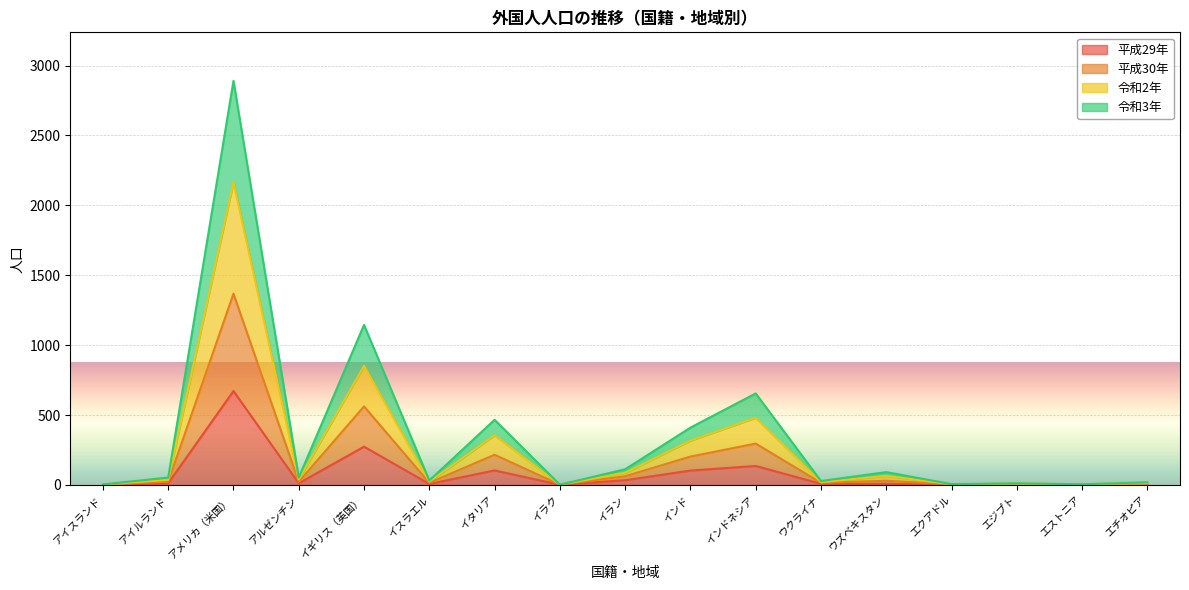

What is the sum of all 令和2年 values?

4480